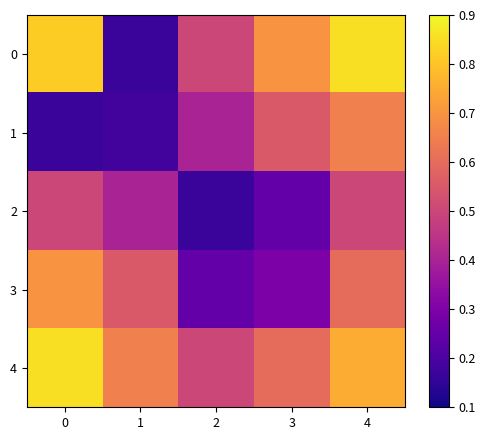

At which category is the sum across all series the highest?

4